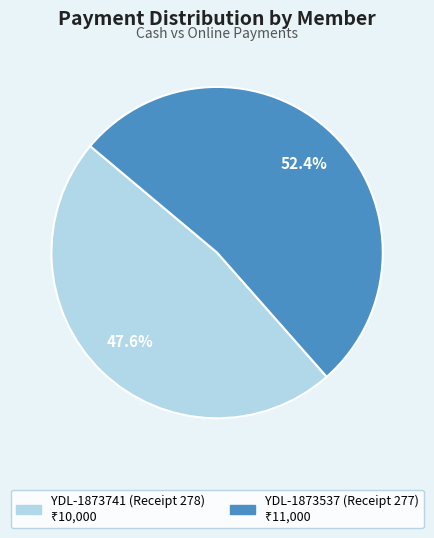

True or false: YDL-1873537 (Receipt 277) accounts for 41% of the total.

False